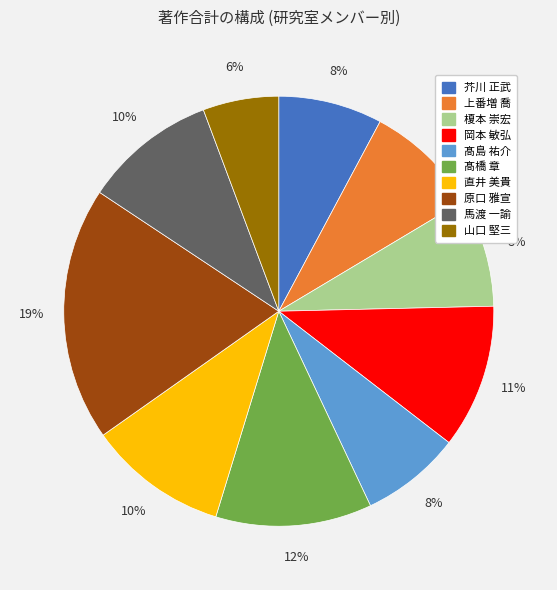

Which slice is the smallest?

山口 堅三